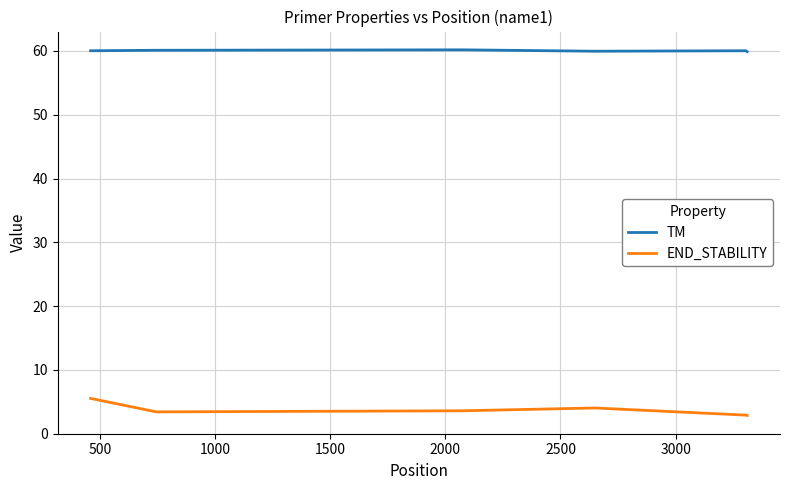

List the series in order of their peak value, lowest first.

END_STABILITY, TM